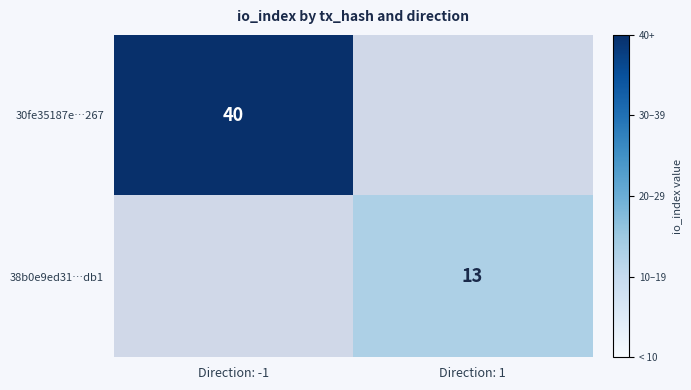

The 30fe35187e…267 series shows 40 at Direction: -1. True or false?

True